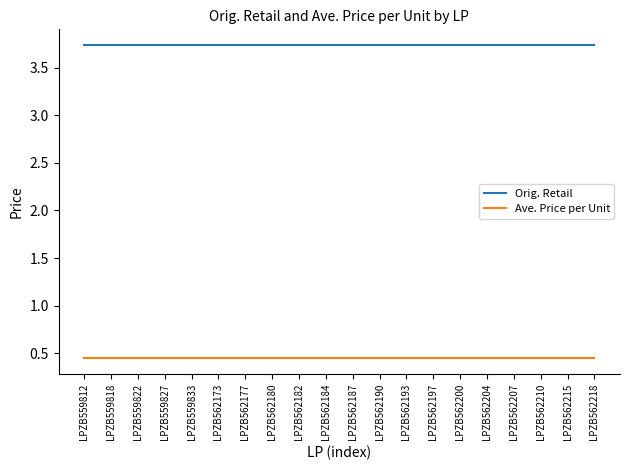

Rank the series by their average value, from highest to lowest.

Orig. Retail, Ave. Price per Unit